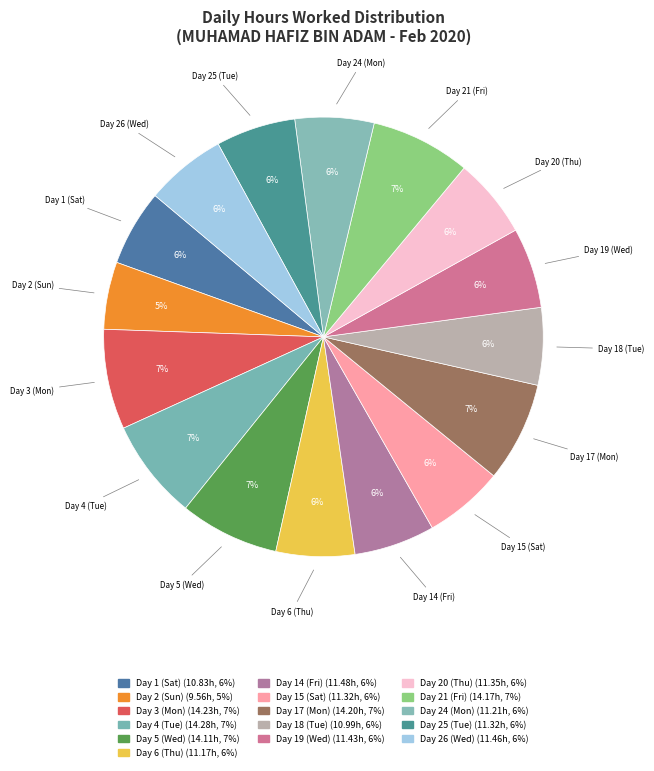

How many slices are in this pie chart?

16